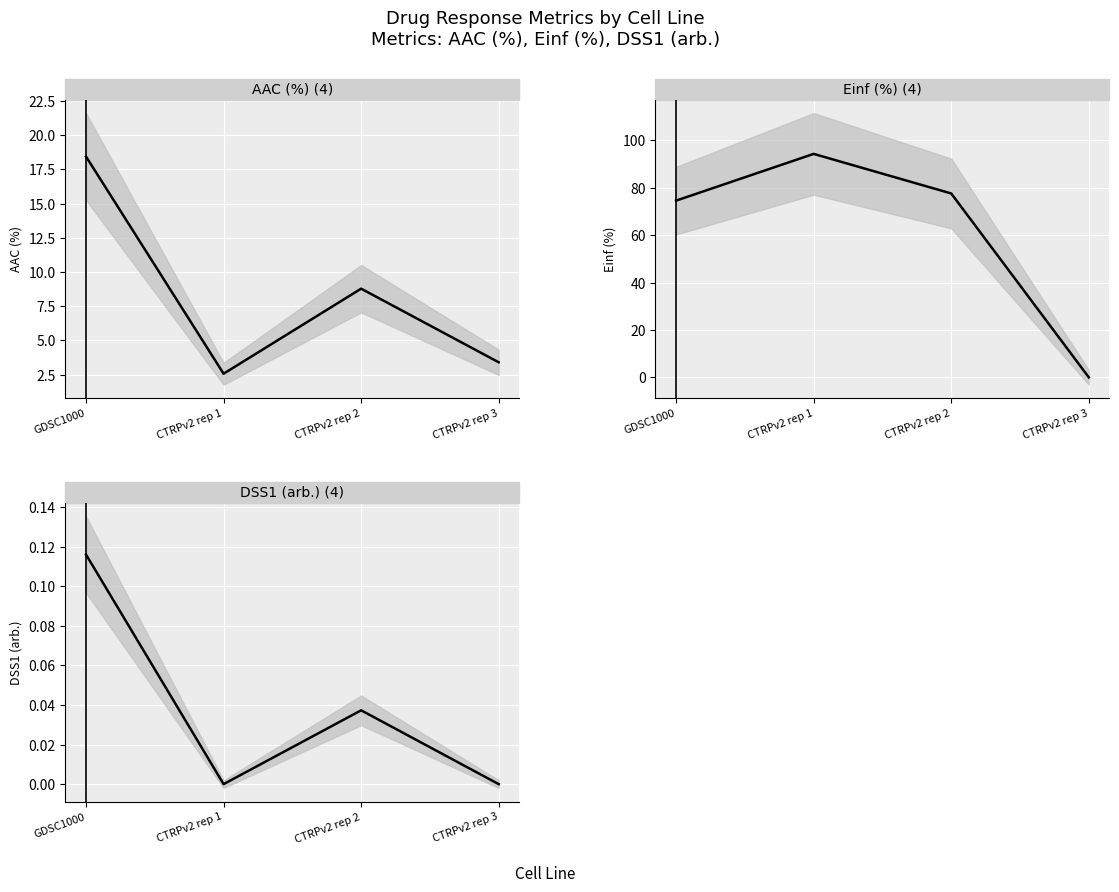

List the series in order of their peak value, highest first.

Einf (%), AAC (%), DSS1 (arb.)